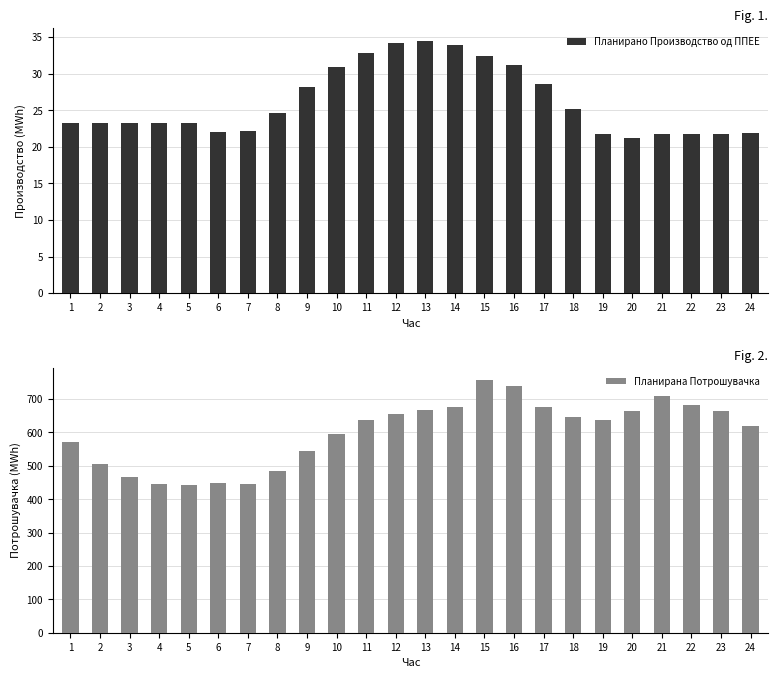

Rank the series by their maximum value, from highest to lowest.

Планирана Потрошувачка, Планирано Производство од ППЕЕ